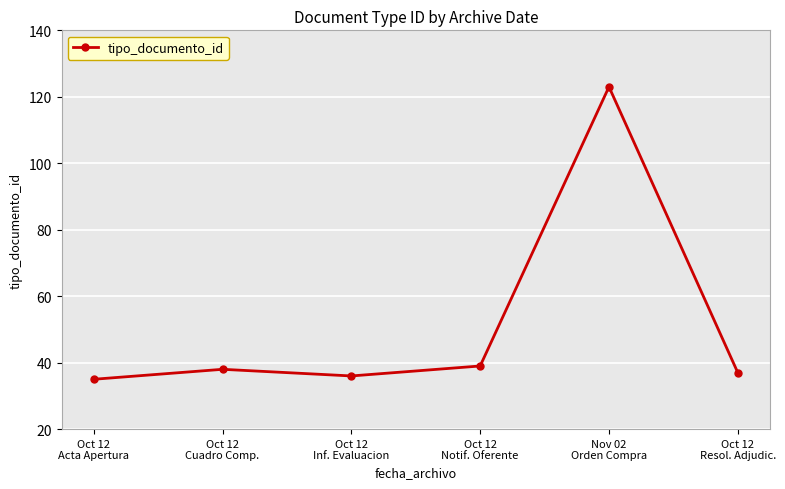

What is the label of the 6th point from the left?

Oct 12
Resol. Adjudic.